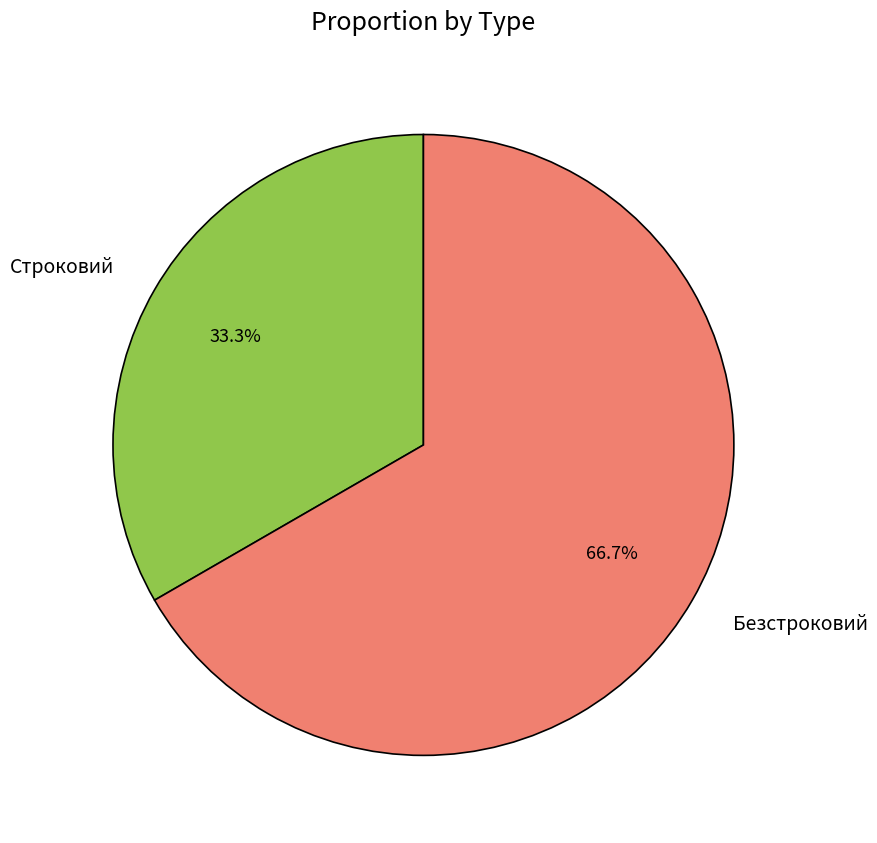

Does Строковий account for over 50% of the chart?

No